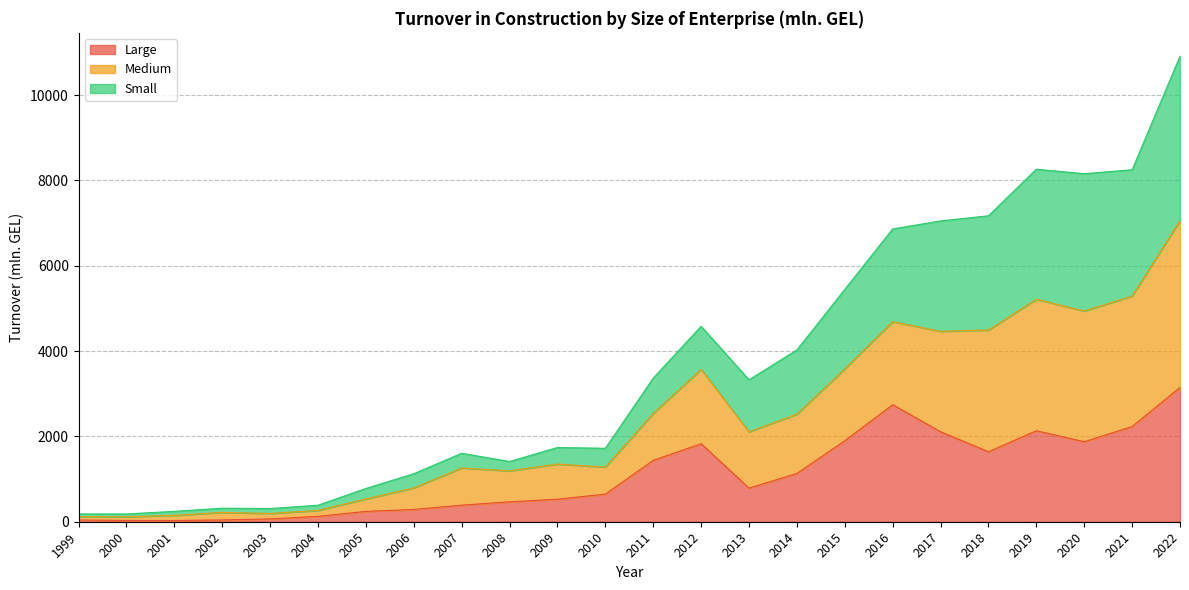

What are all the series names shown in the legend?

Large, Medium, Small